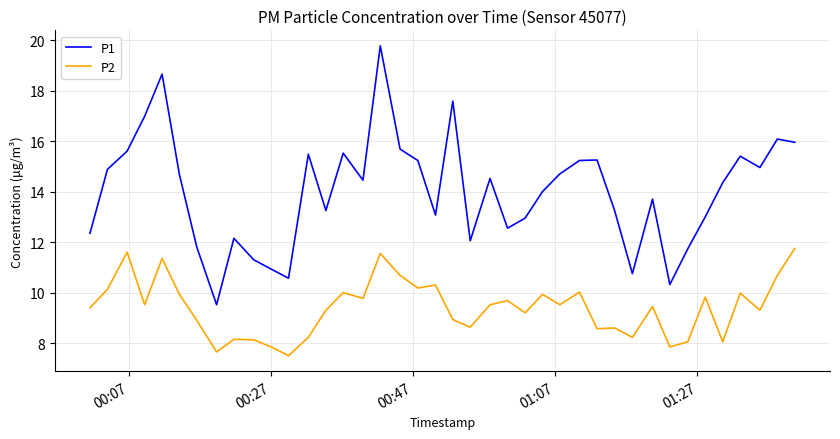

True or false: P2 and P1 cross at least once.

False